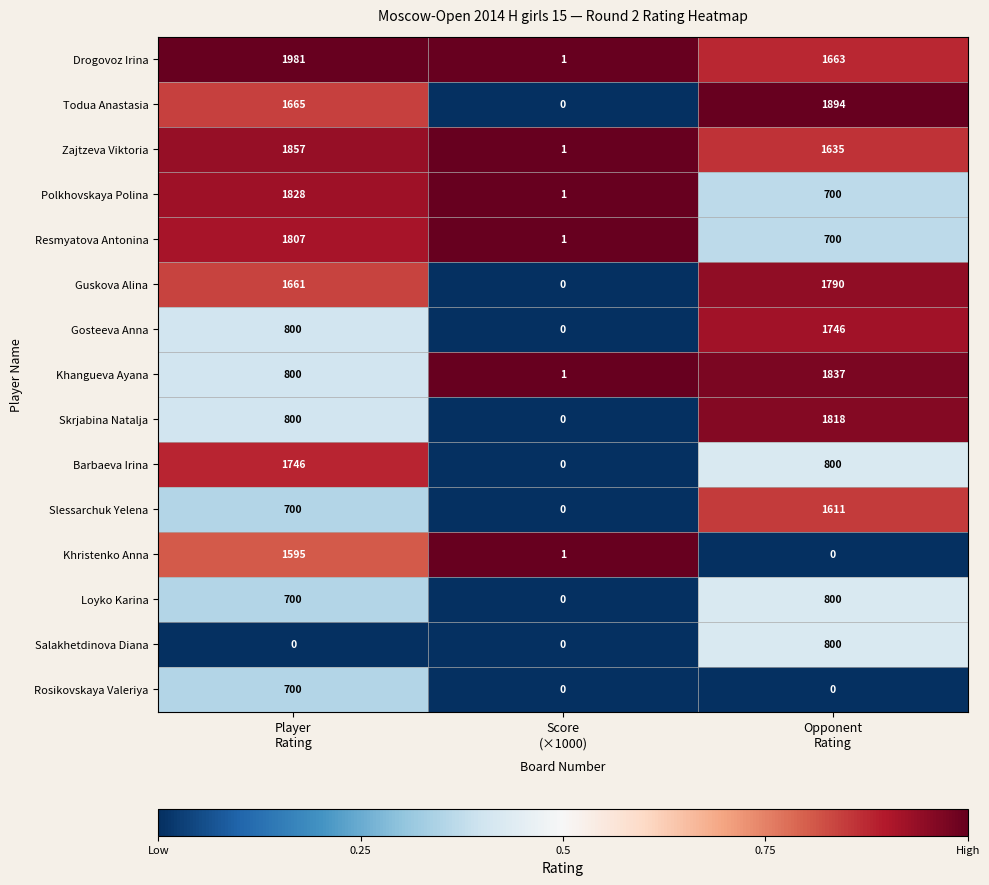

Which series has the largest total across all categories?

Drogovoz Irina